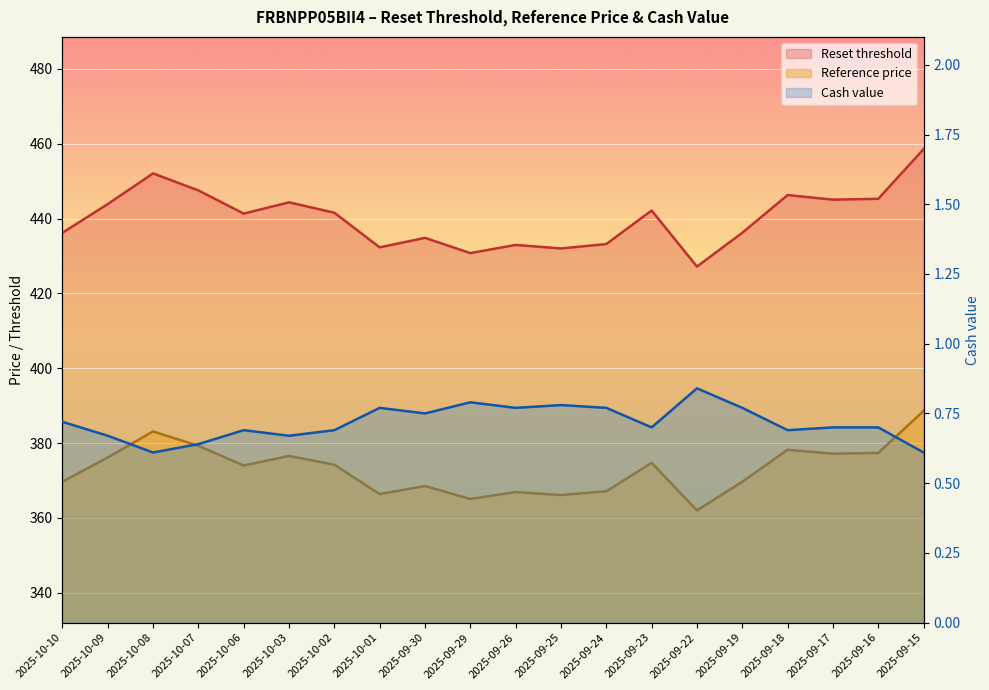

Is it true that Reference price equals 676.8 at 2025-09-24?

False